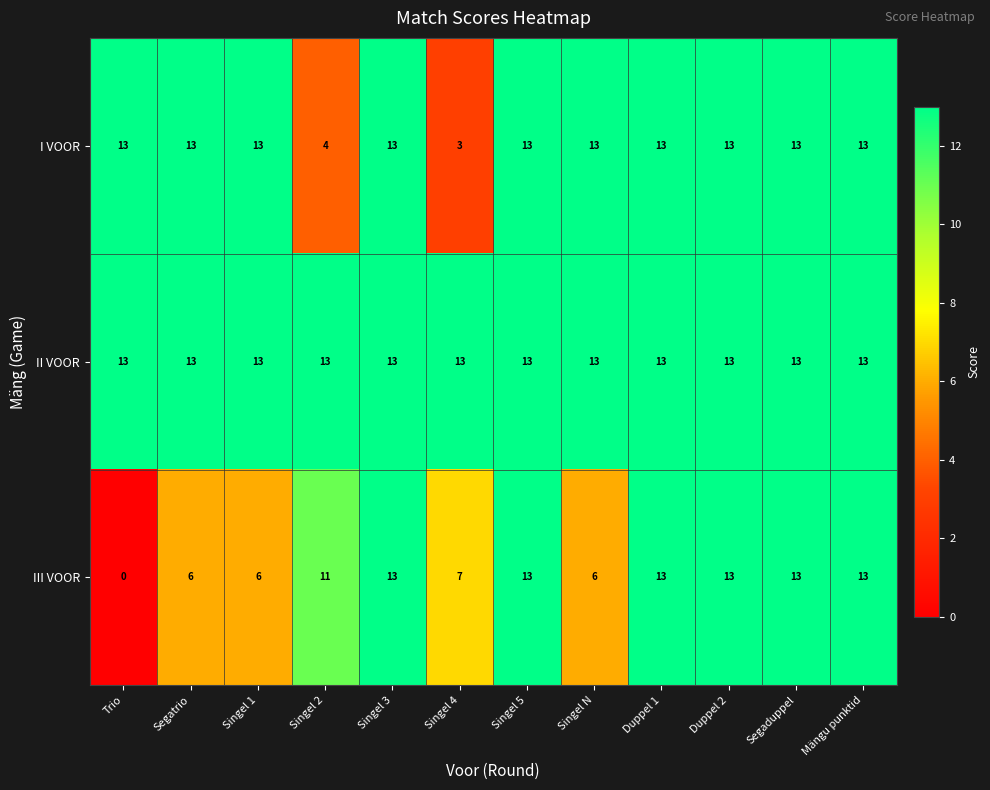

What value does the I VOOR series have at Singel 3, to the nearest 10?

10